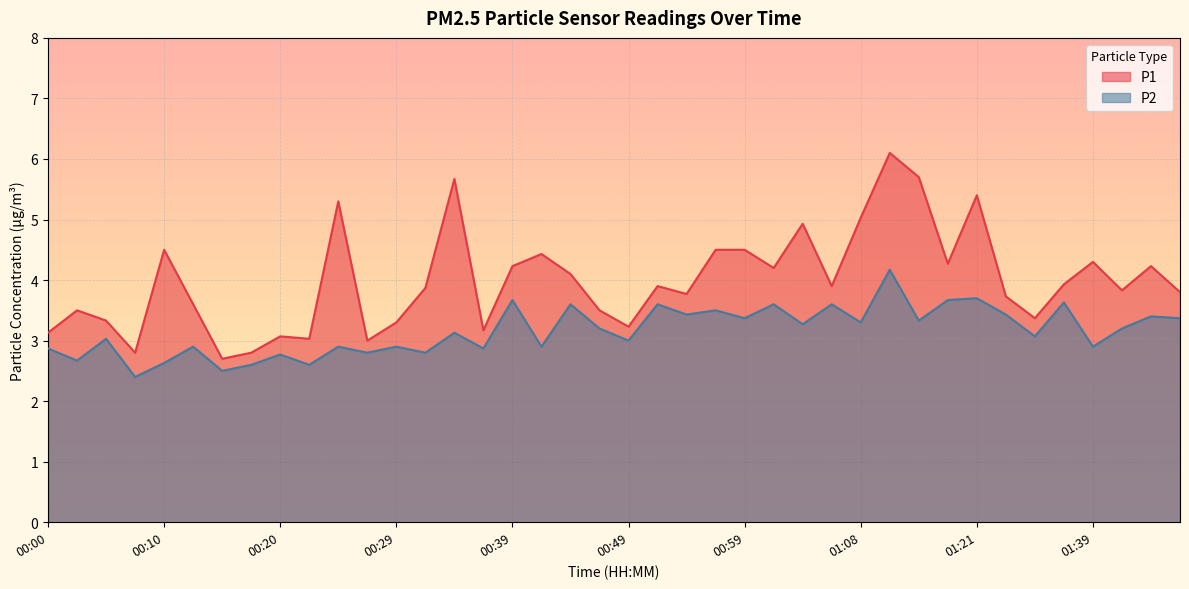

What are all the series names shown in the legend?

P1, P2